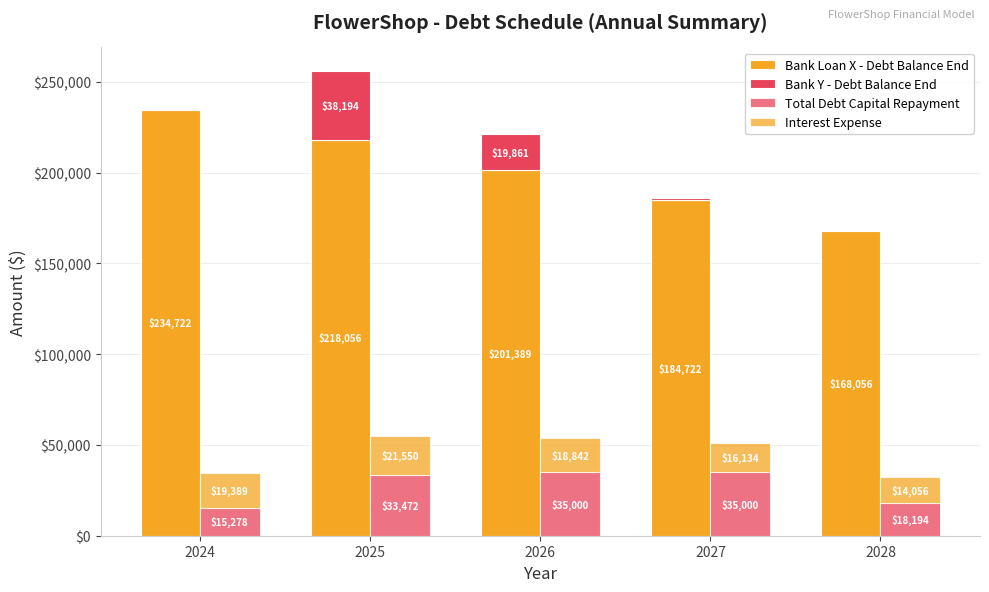

How many bars are there in total?

20